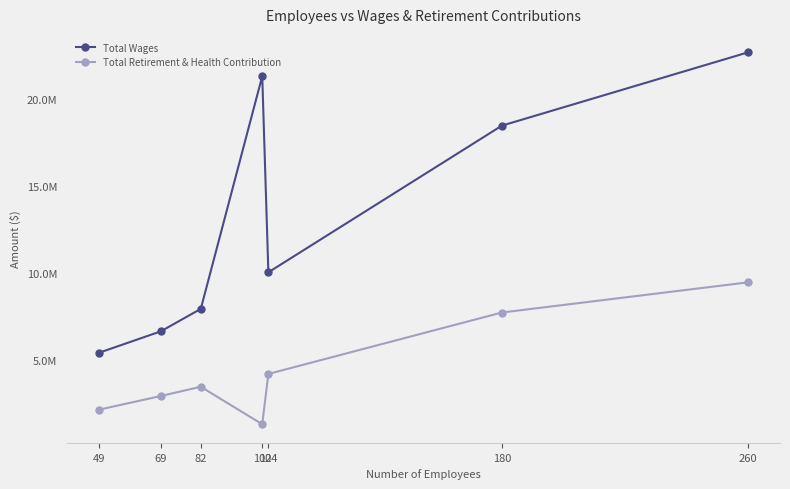

What are all the series names shown in the legend?

Total Wages, Total Retirement & Health Contribution